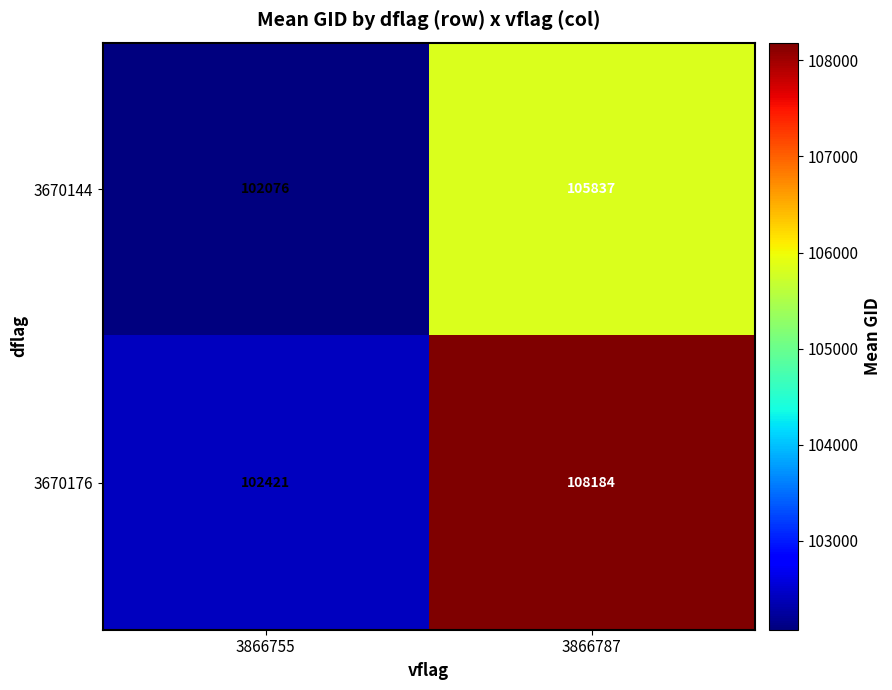

Reading left to right, list all the values displayed in this chart.

3670144: 102076	105837
3670176: 102421	108184